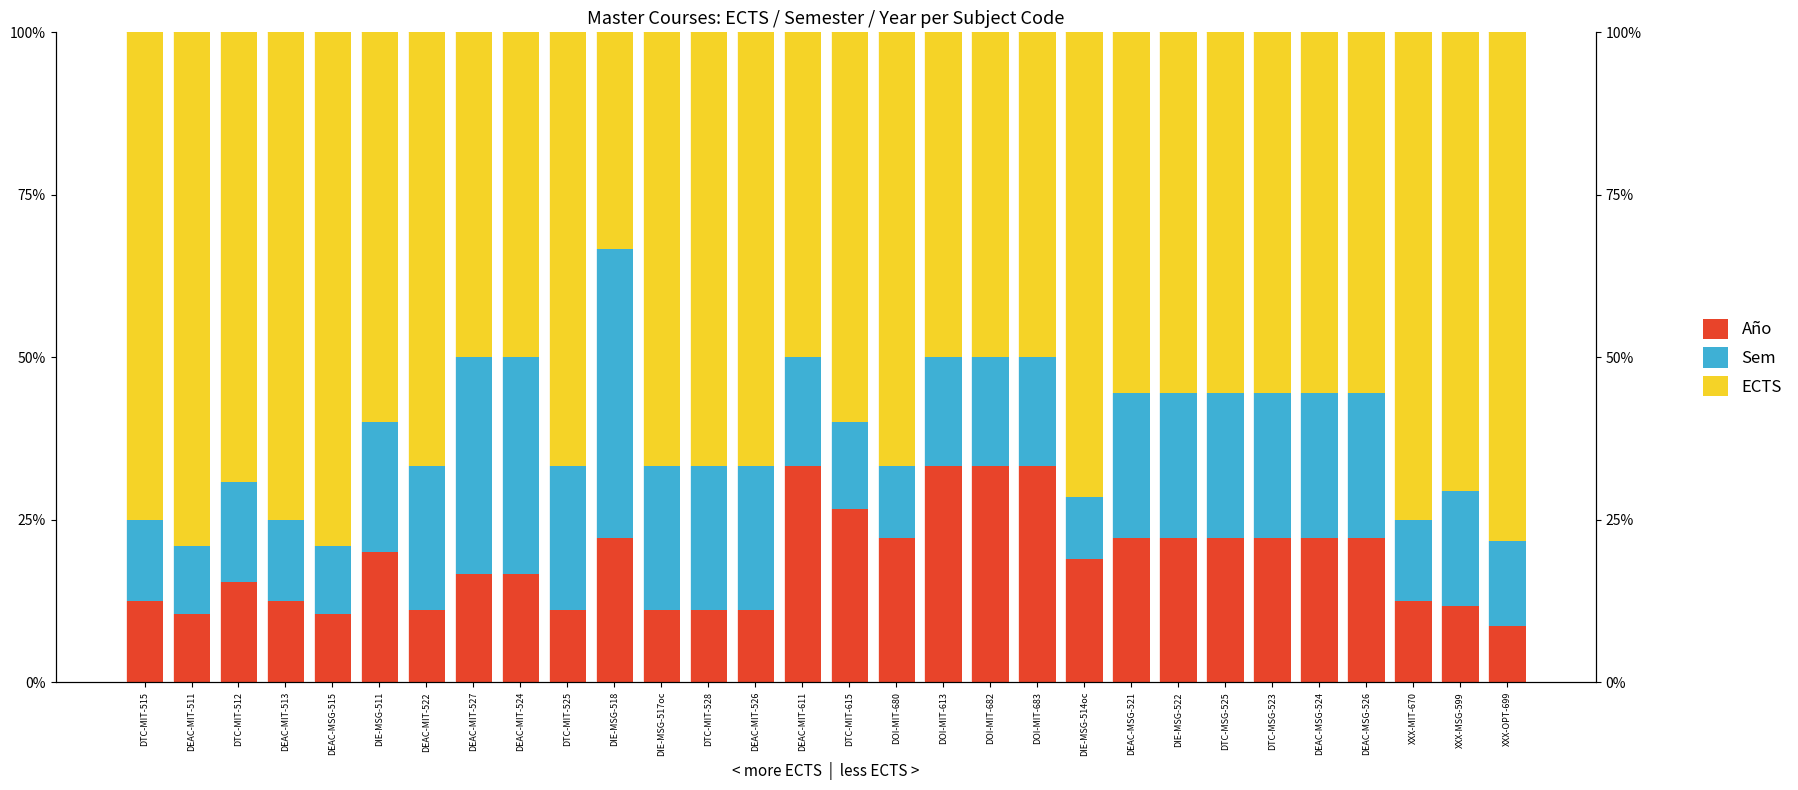

Count the number of data series in this chart.

3